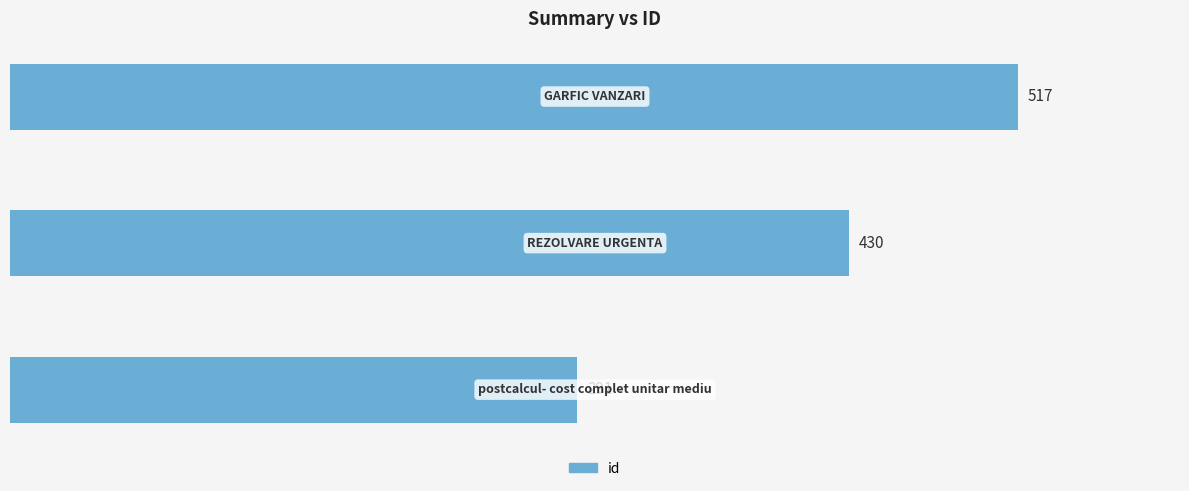

What is the smallest value displayed?

291